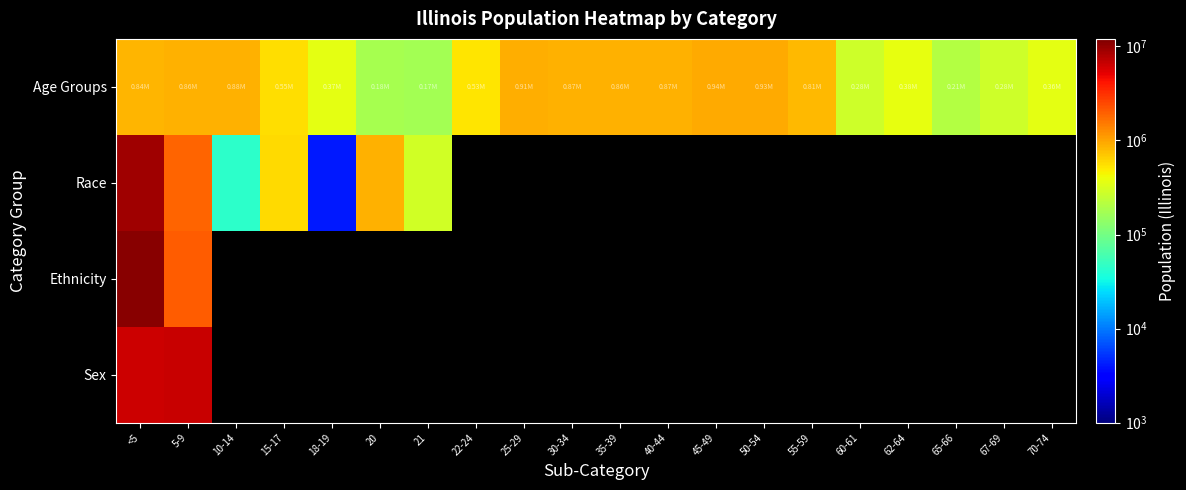

Which series has the widest spread of values?

Race